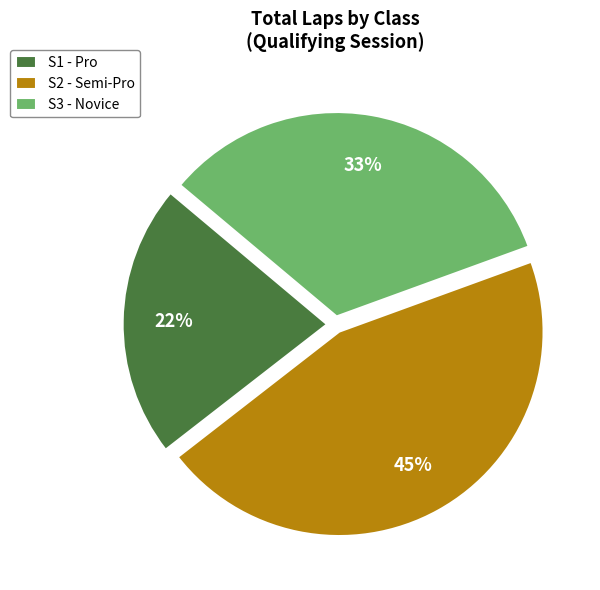

To the nearest percent, what is the difference between the largest and smallest slice percentages?

23%